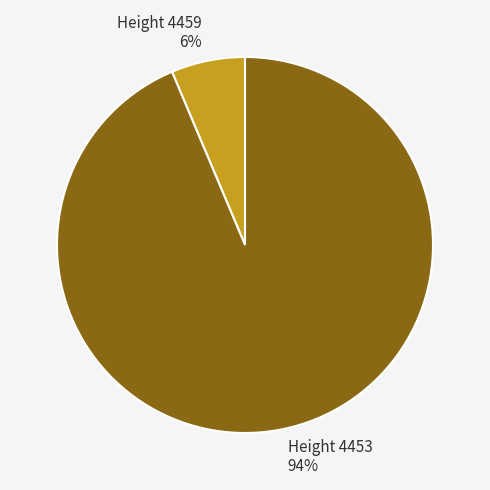

Rank the categories by value from lowest to highest.

Height 4459 6%, Height 4453 94%